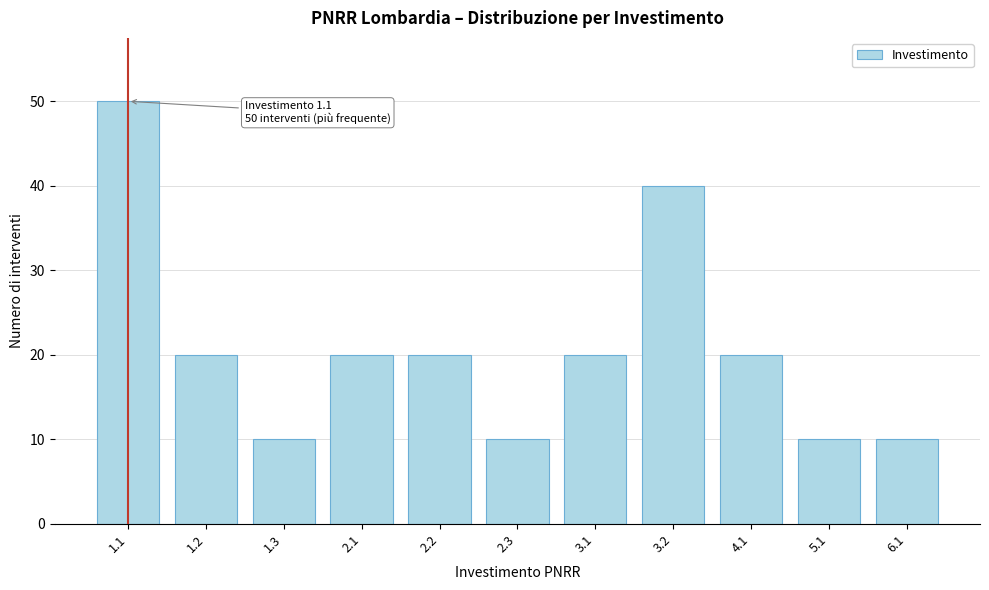

Reading left to right, what are all the values shown in this chart?

50	20	10	20	20	10	20	40	20	10	10